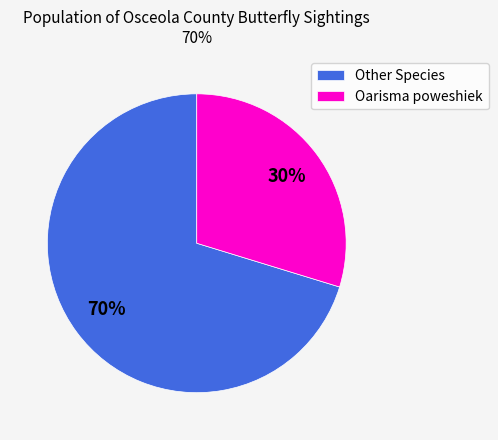

To the nearest percent, what percentage of the pie is Oarisma poweshiek?

30%